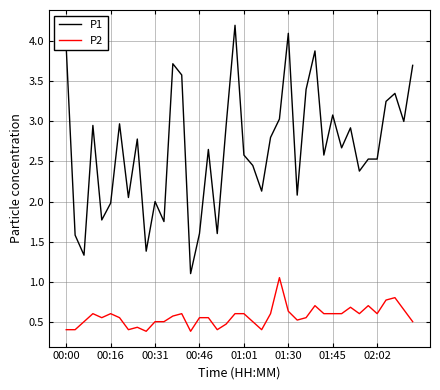

Does the chart display data point markers on the line(s)?

No